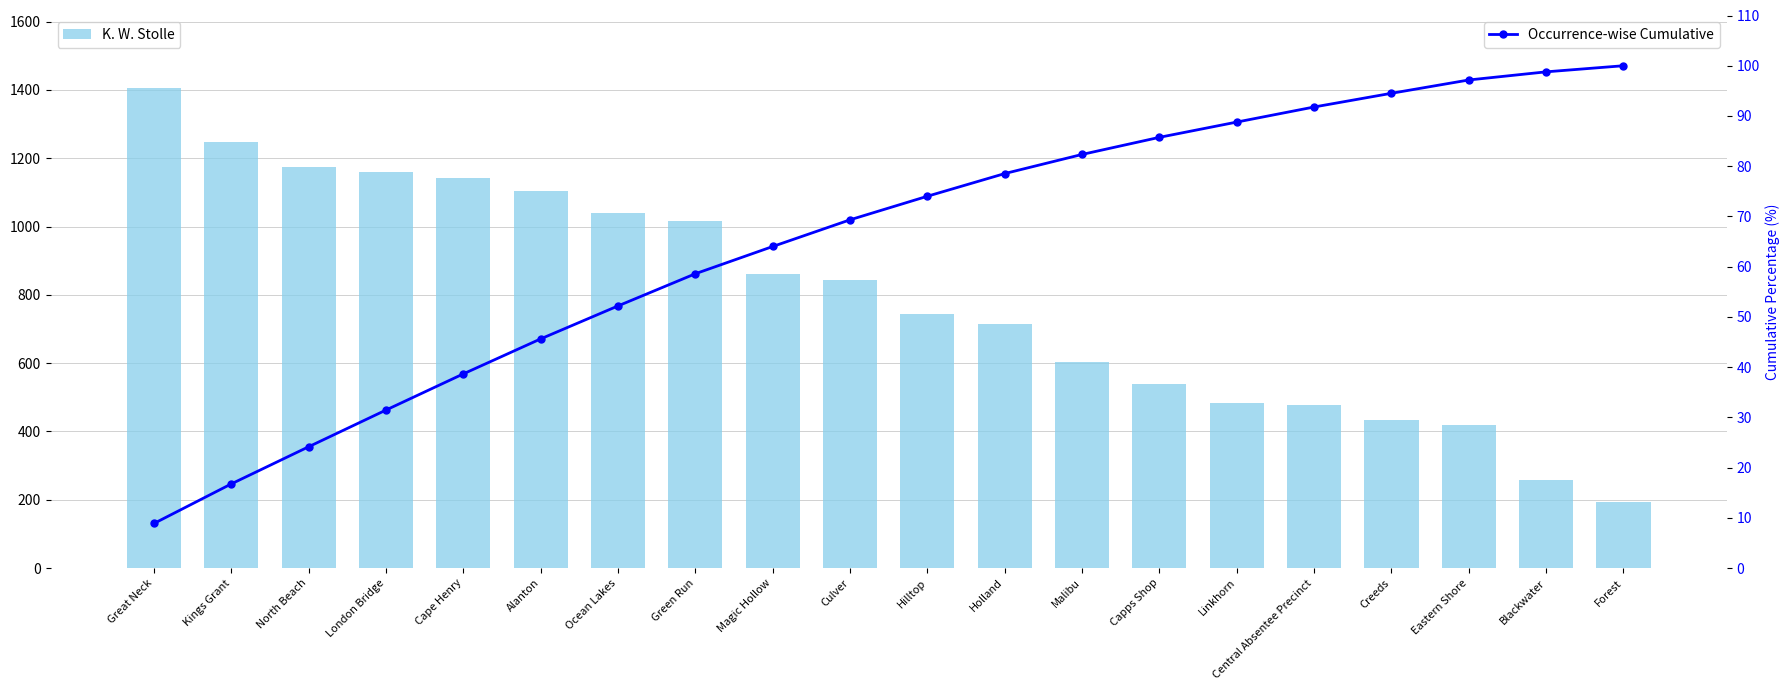

What is the average value of the K. W. Stolle series?

793.0